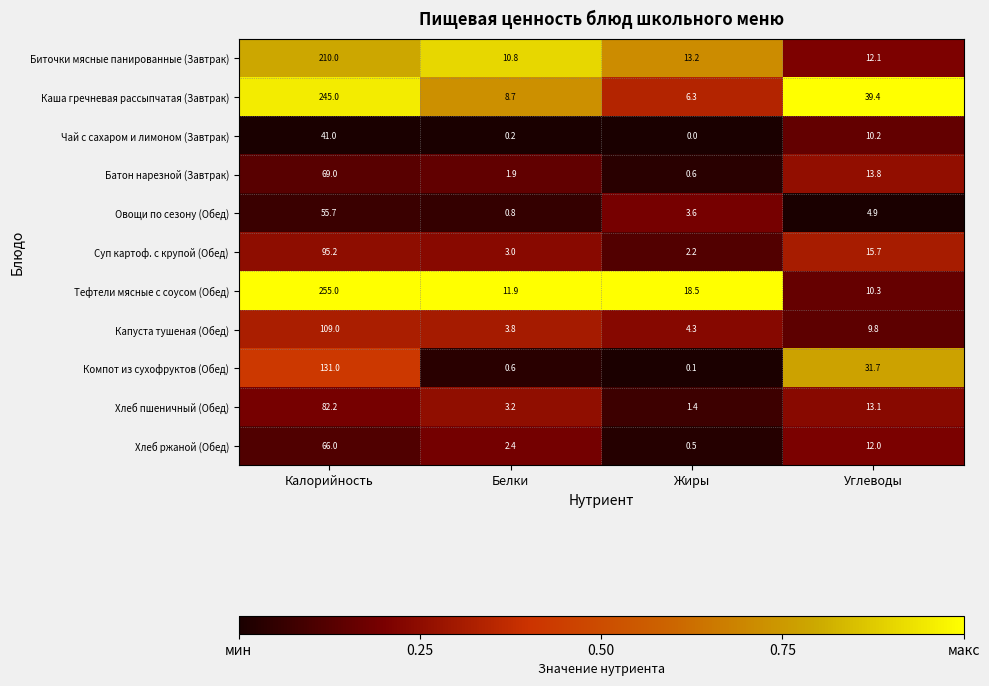

True or false: Хлеб ржаной (Обед) has a value of 113.4 at Калорийность.

False